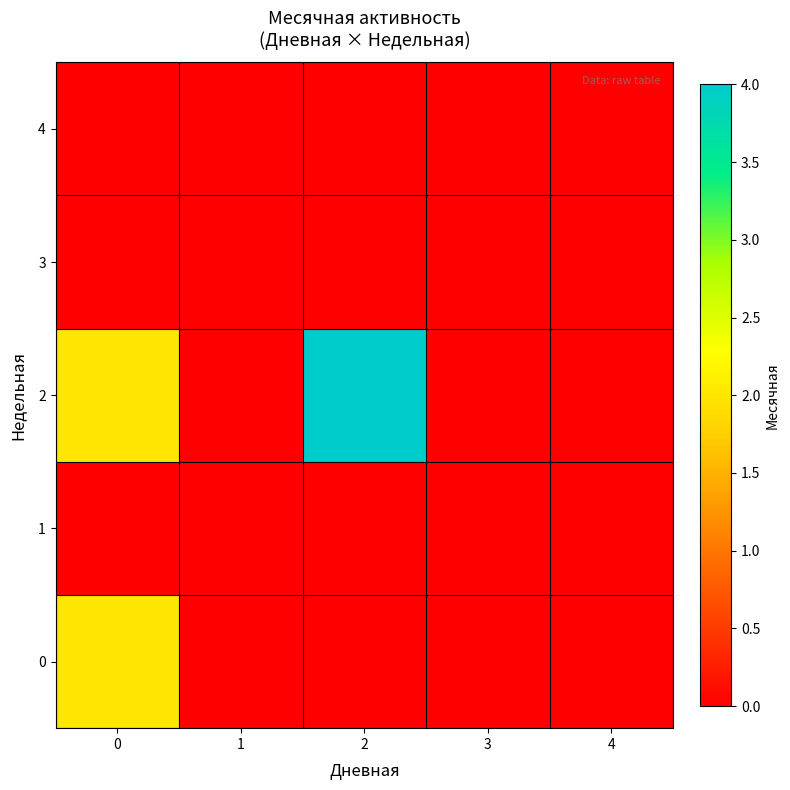

Reading left to right, extract all data points from this chart.

0: 0=2	1=0	2=0	3=0	4=0
1: 0=0	1=0	2=0	3=0	4=0
2: 0=2	1=0	2=4	3=0	4=0
3: 0=0	1=0	2=0	3=0	4=0
4: 0=0	1=0	2=0	3=0	4=0